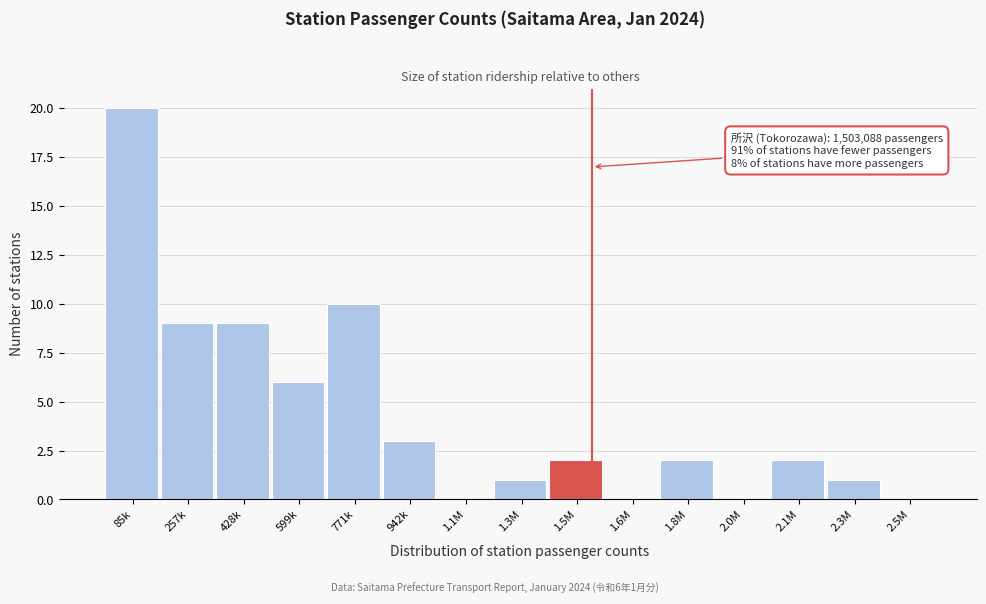

Reading right to left, transcribe all the data shown in this chart.

2.5M=0	2.3M=1	2.1M=2	2.0M=0	1.8M=2	1.6M=0	1.5M=2	1.3M=1	1.1M=0	942k=3	771k=10	599k=6	428k=9	257k=9	85k=20